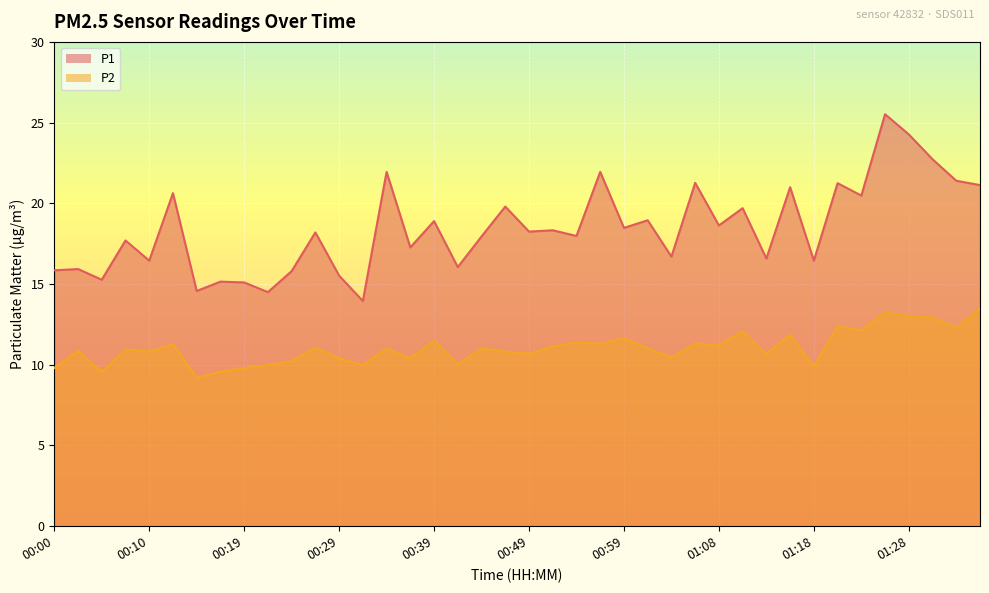

In P2, how many points are lower than both neighbors (excluding endpoints)?

14